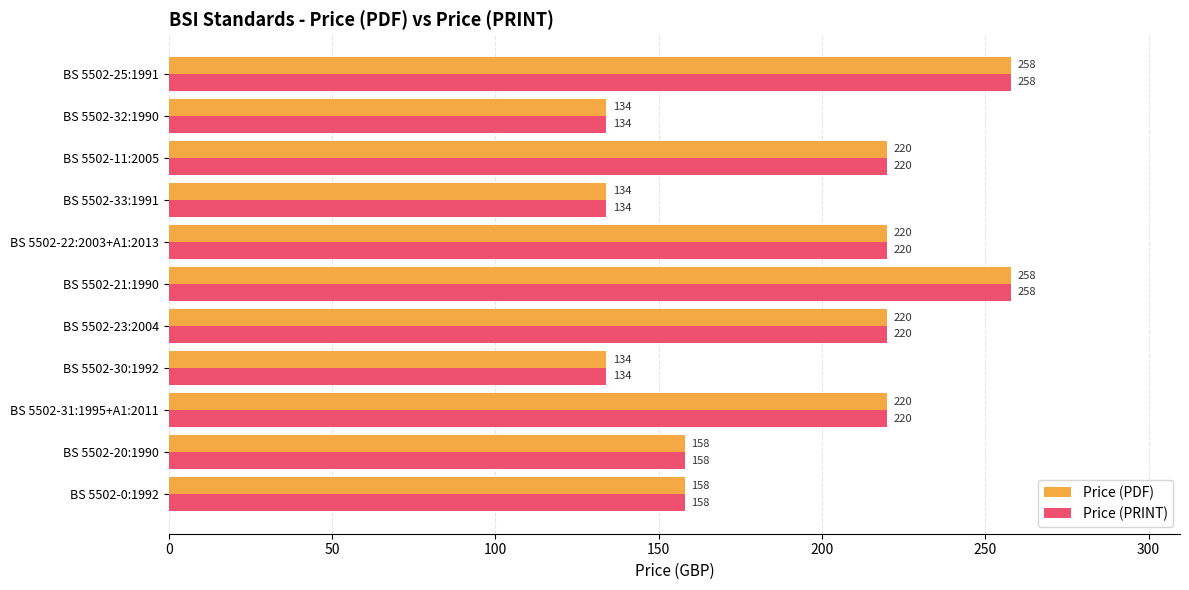

Count the Price (PDF) values in the range 134 to 220.

9